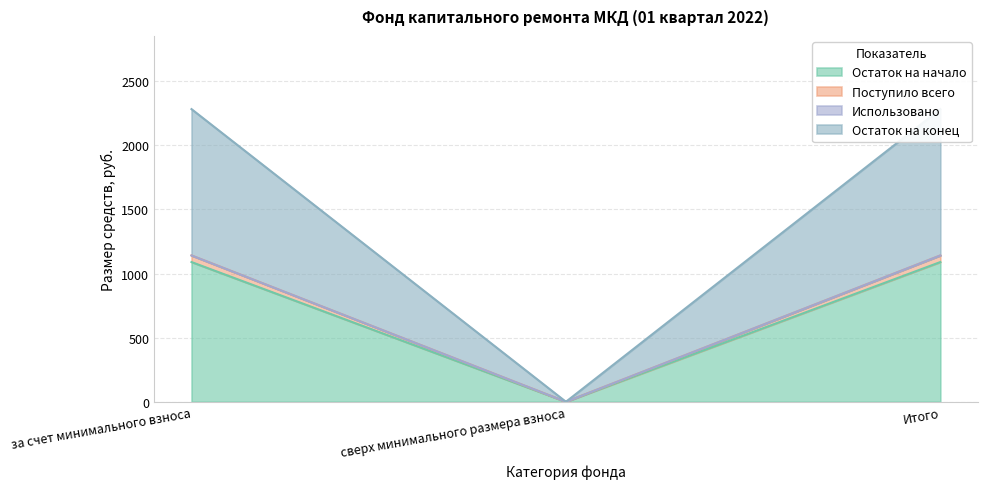

How many values in the Остаток на конец series exceed 1141?

2